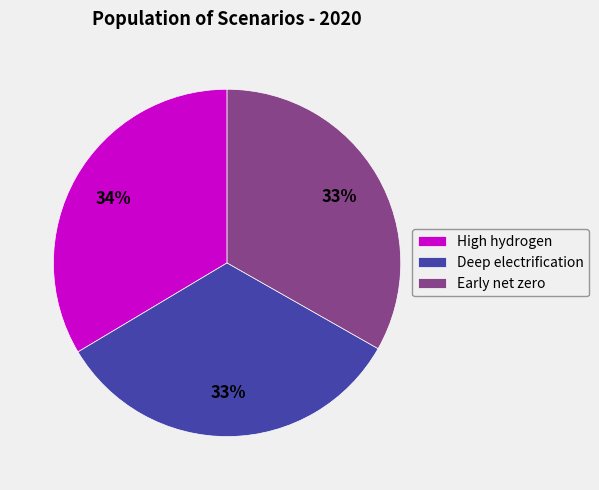

How many slices are in this pie chart?

3